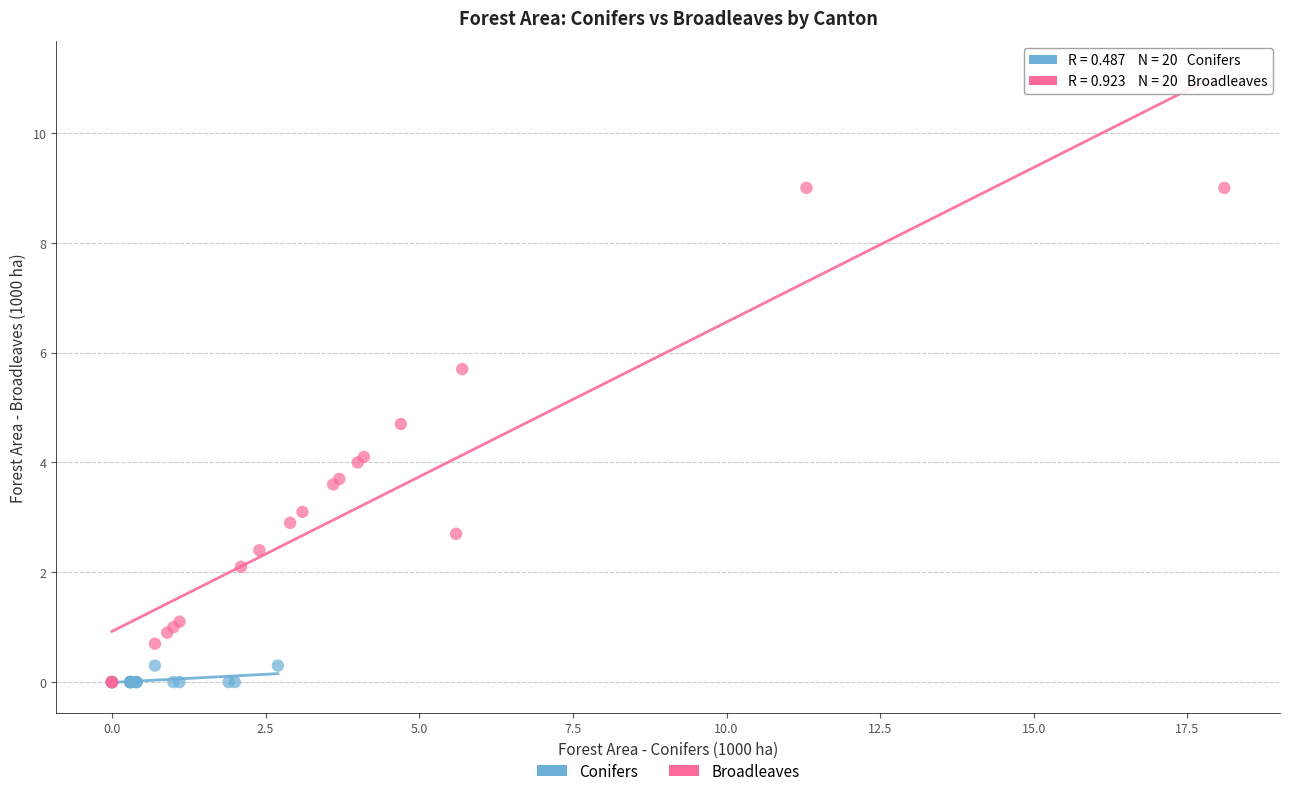

Which series has the largest Y range (max minus min)?

Broadleaves